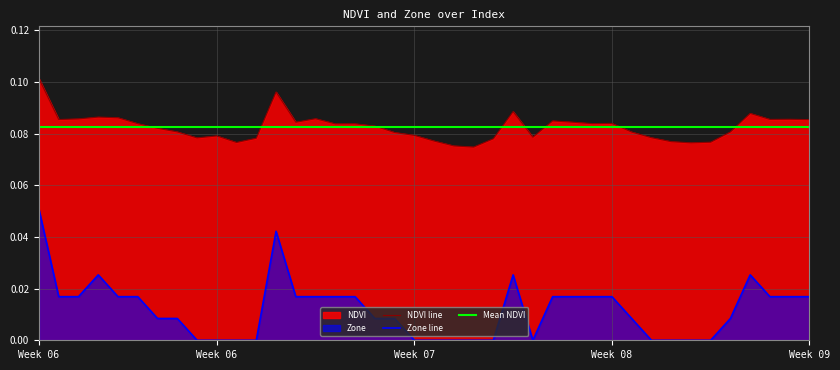

True or false: NDVI and Zone intersect in this chart.

False